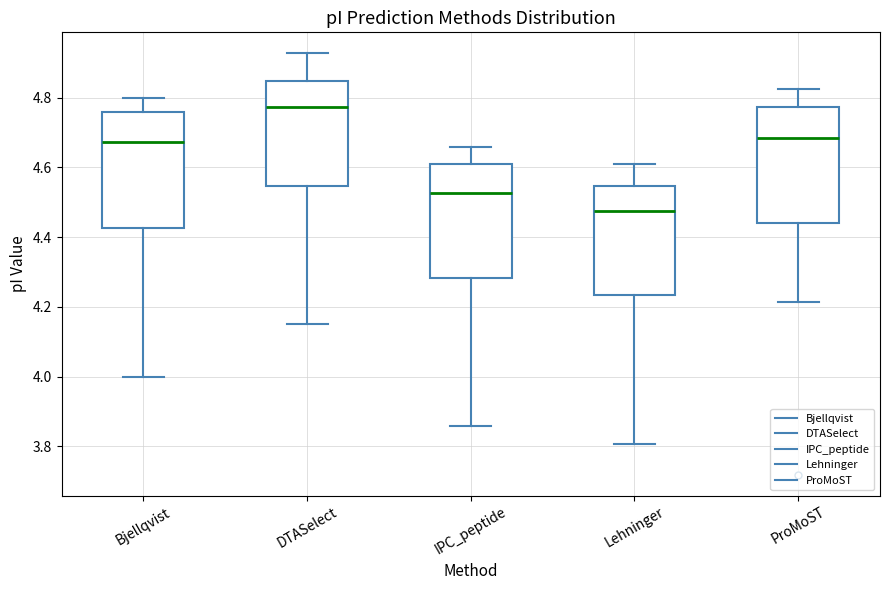

Where is the lower edge of the box for ProMoST on the y-axis? The values are not printed on the chart, so give them approximately, as read against the axis.

4.44